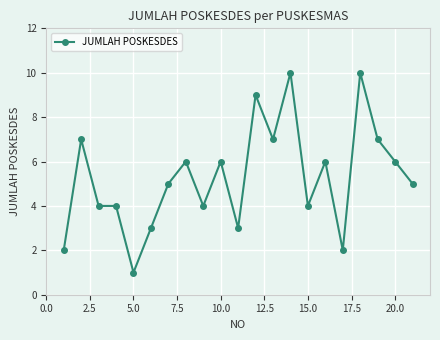

What is the average value?

5